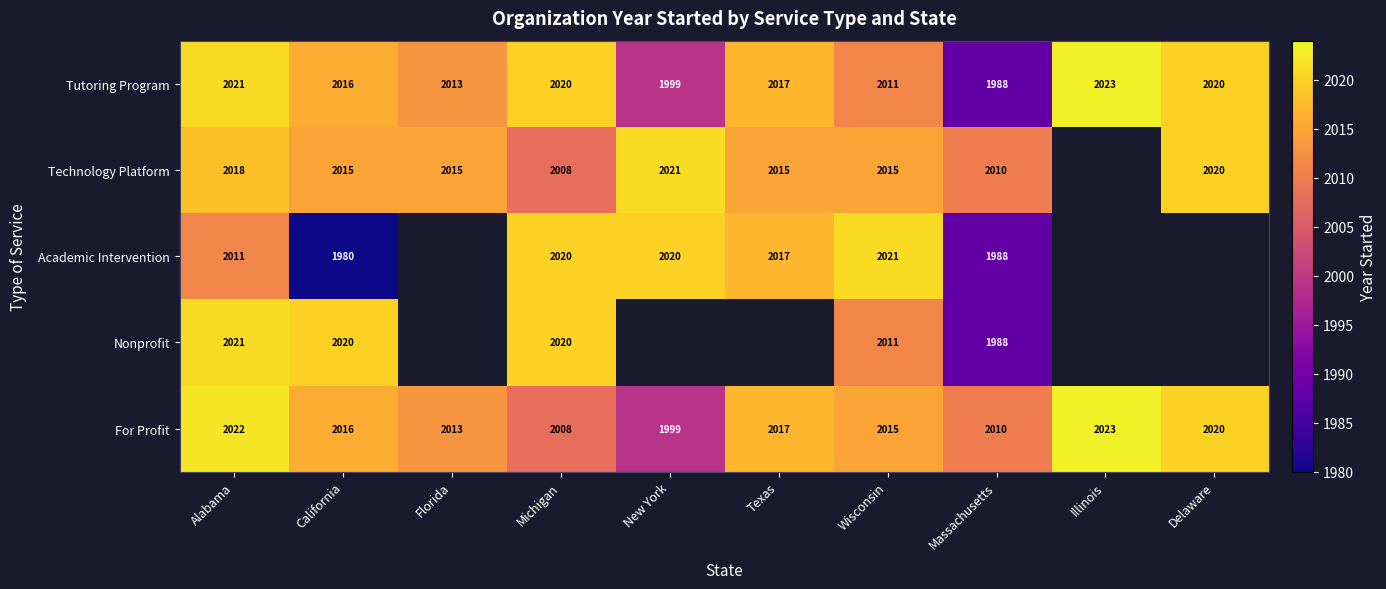

The value of Academic Intervention at Texas is 961.3. True or false?

False